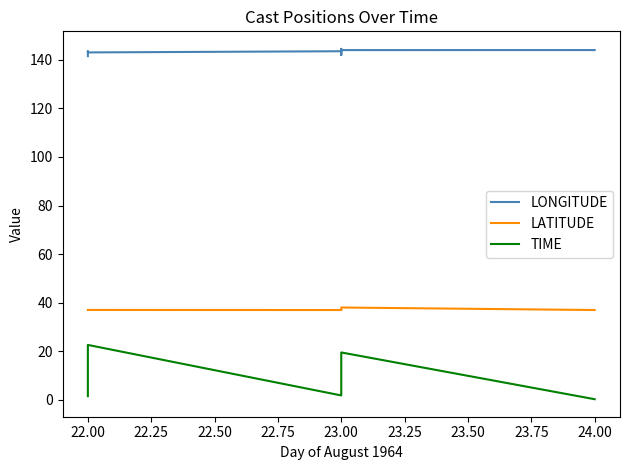

The value of LONGITUDE at 23.00 is 86.5. True or false?

False